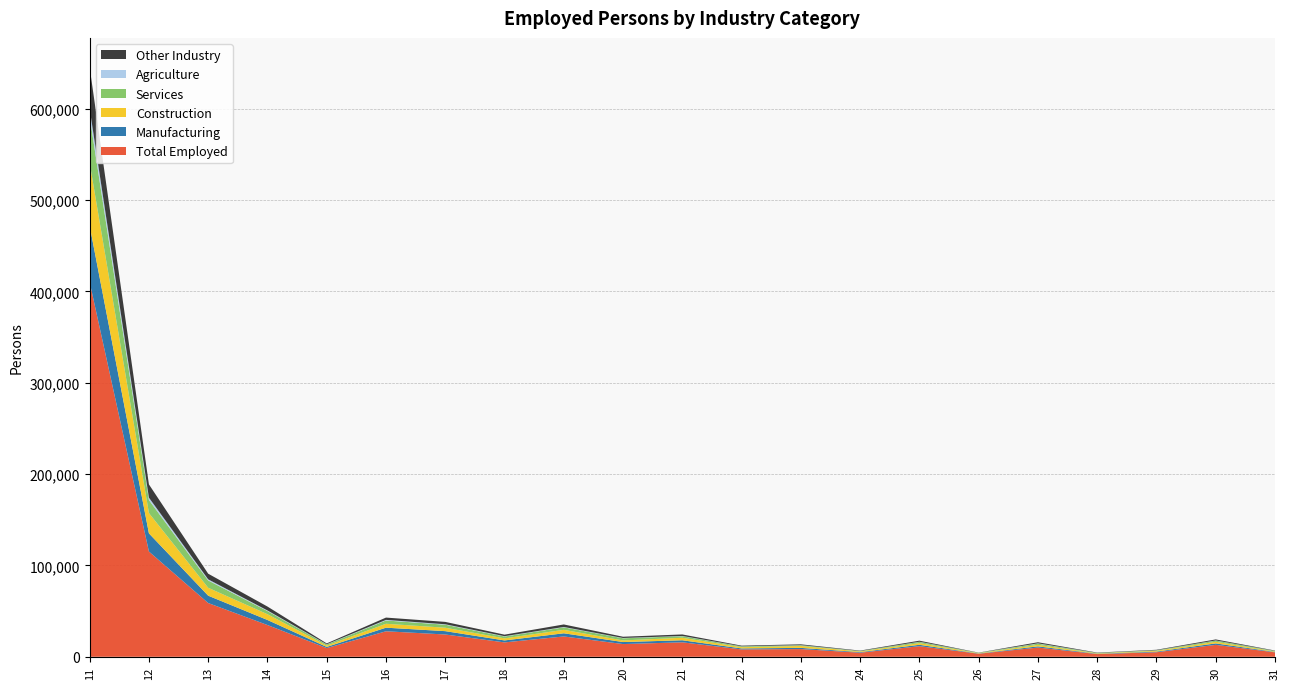

Reading left to right, extract all data points from this chart.

Total Employed: 410237	115222	58832	34761	9525	27920	24396	15748	22262	13924	15837	8067	8440	4455	11592	3334	10097	2948	4965	13066	4846
Manufacturing: 61661	19904	8051	5536	1265	3935	3670	2154	3446	2217	2240	1072	1312	641	1534	250	1322	349	717	1590	456
Construction: 68817	22196	8656	6288	1437	4282	3742	2269	3787	1770	2741	1373	2059	725	1861	393	1623	474	845	1794	502
Services: 50682	14301	8004	3488	1273	3598	3288	2012	2719	2352	1700	858	782	472	1298	366	1337	434	545	1272	583
Agriculture: 8618	2621	1240	665	209	661	499	370	417	309	277	117	165	69	195	58	326	62	107	176	75
Other Industry: 45243	14471	6172	4252	938	2519	2604	1669	2764	1372	1657	704	868	419	1148	172	1211	337	490	1108	368